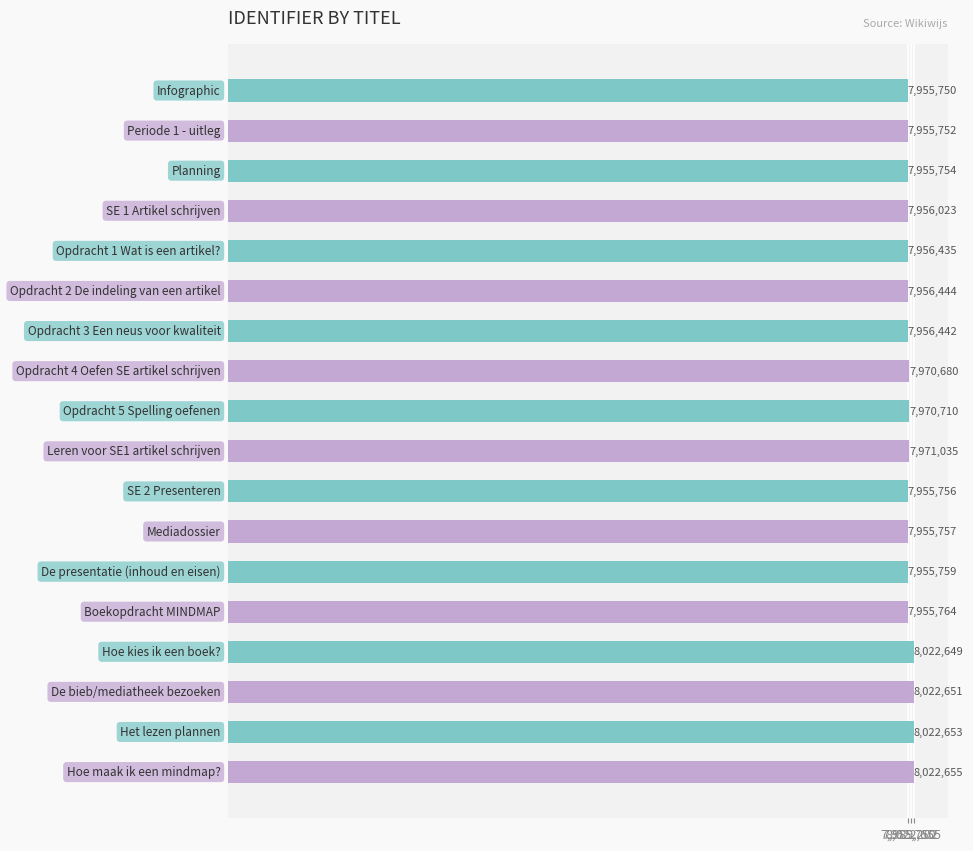

Are the bars horizontal?

Yes